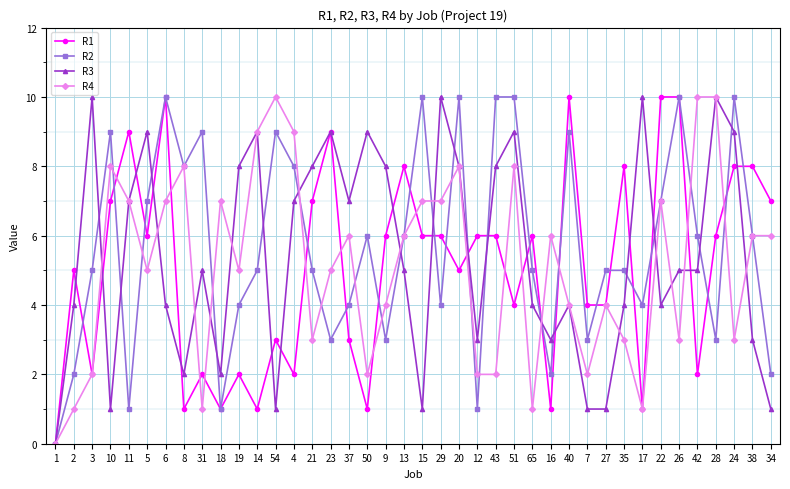

What is the total value across all series at 26?

28